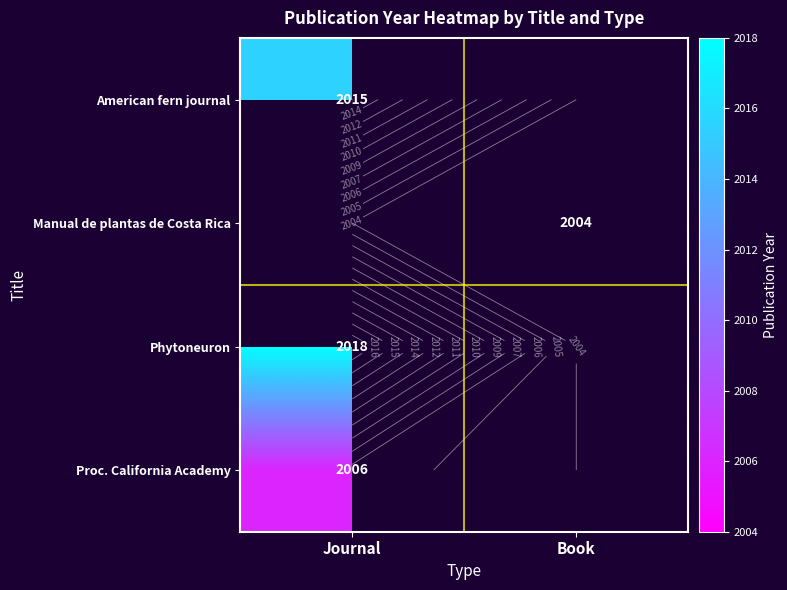

At how many categories does at least one series exceed 2015?

1